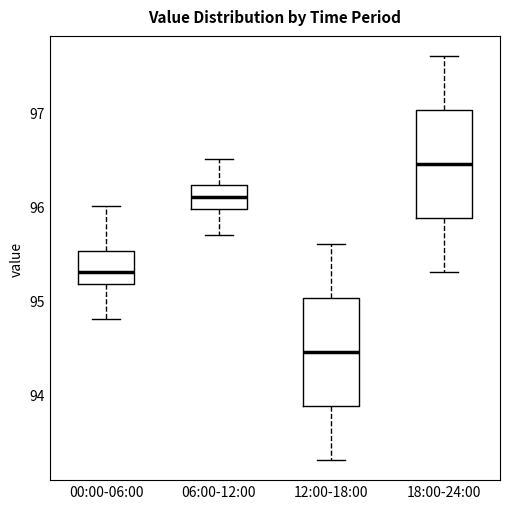

Reading left to right, transcribe this box plot: for each box, give where its median line is, the range the box spans, and where its two whiskers end, as read against the y-axis. The values are not printed on the chart, so give them approximately, as read against the axis.

00:00-06:00: median 95.3, box 95.2 to 95.5, whiskers 94.8 to 96.0
06:00-12:00: median 96.1, box 96.0 to 96.2, whiskers 95.7 to 96.5
12:00-18:00: median 94.5, box 93.9 to 95.0, whiskers 93.3 to 95.6
18:00-24:00: median 96.5, box 95.9 to 97.0, whiskers 95.3 to 97.6